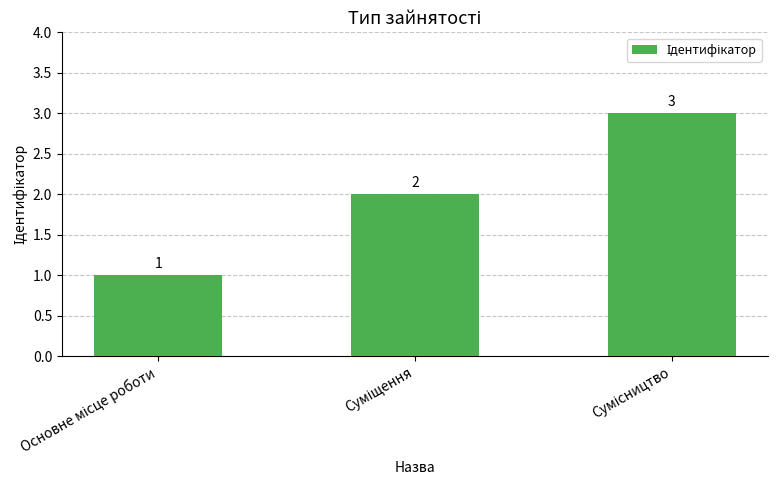

What is the value of the 2nd bar from the left?

2